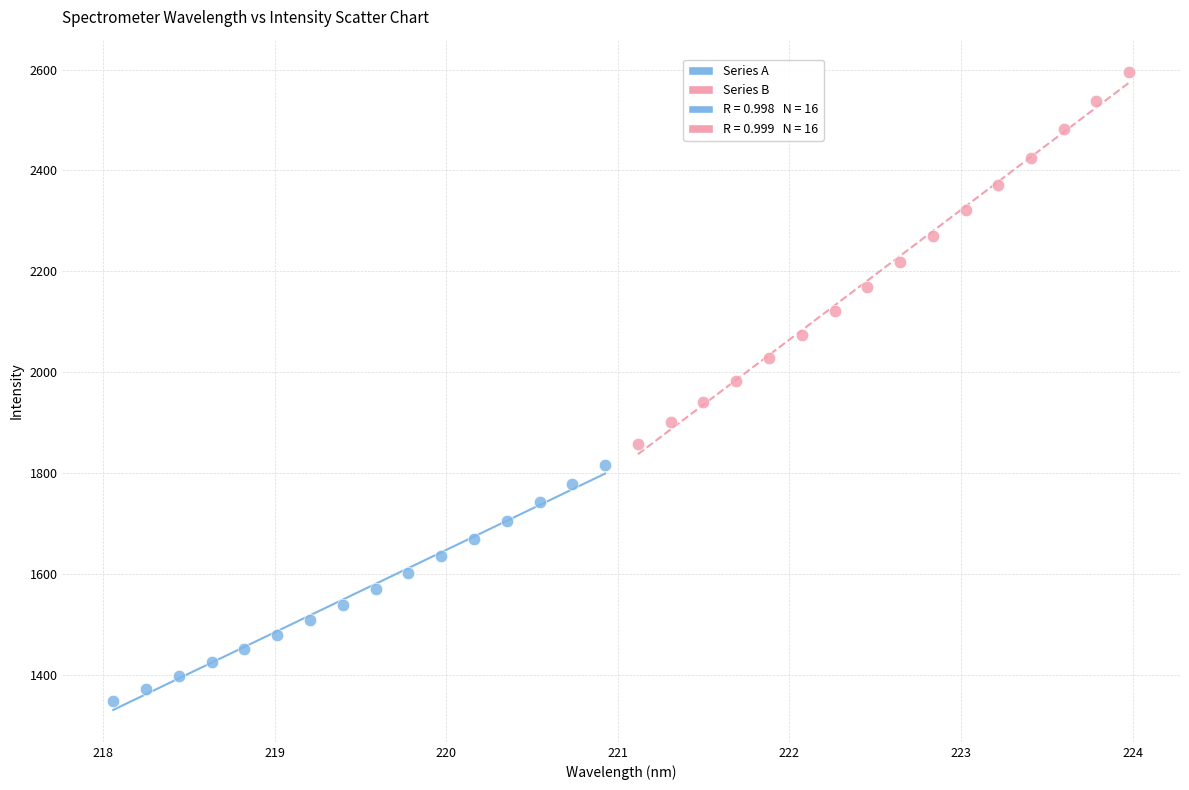

Which series contains the lowest Y value?

Series A